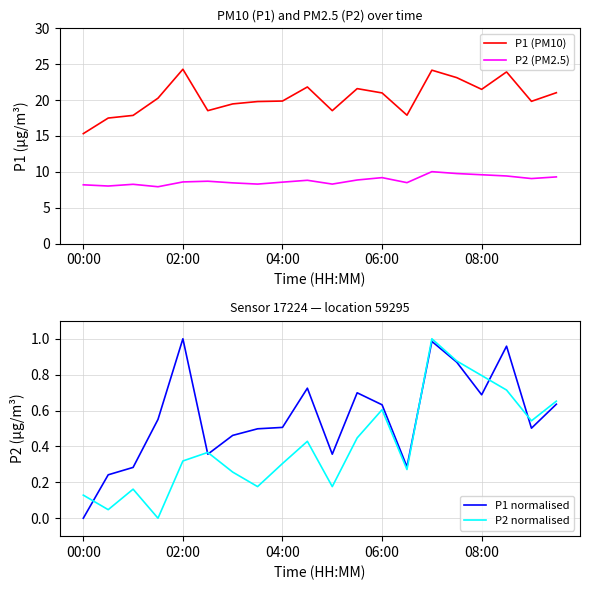

The value of P2 normalised at 08:00 is 0.8. True or false?

True